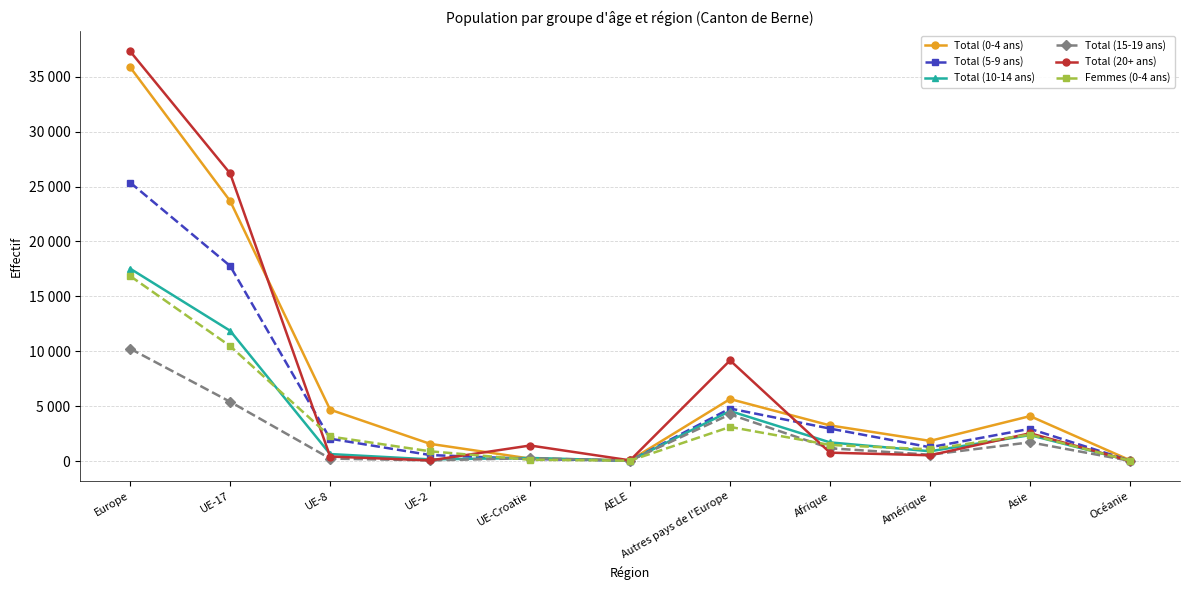

What are all the series names shown in the legend?

Total (0-4 ans), Total (5-9 ans), Total (10-14 ans), Total (15-19 ans), Total (20+ ans), Femmes (0-4 ans)